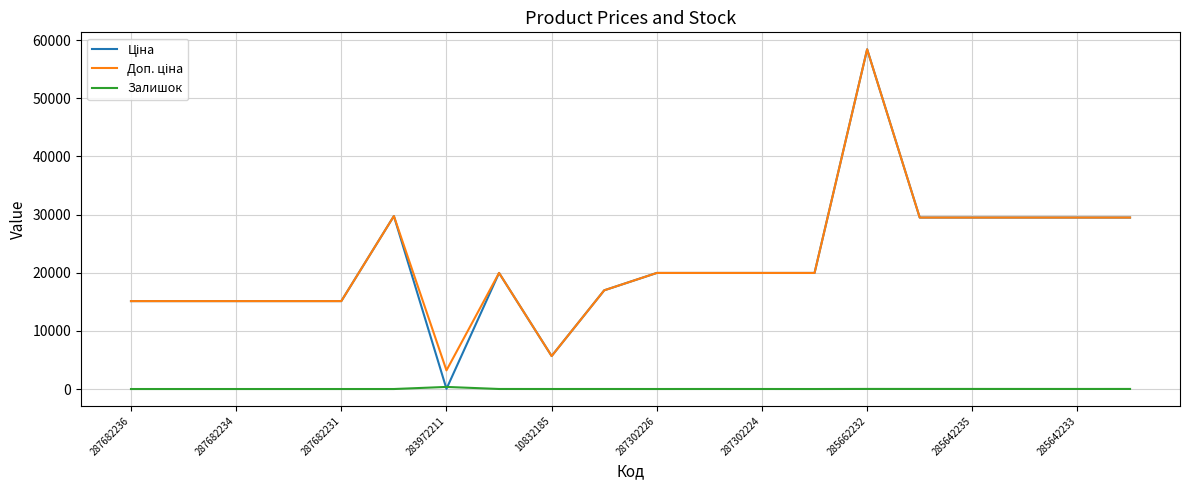

How many categories are shown in the chart?

20